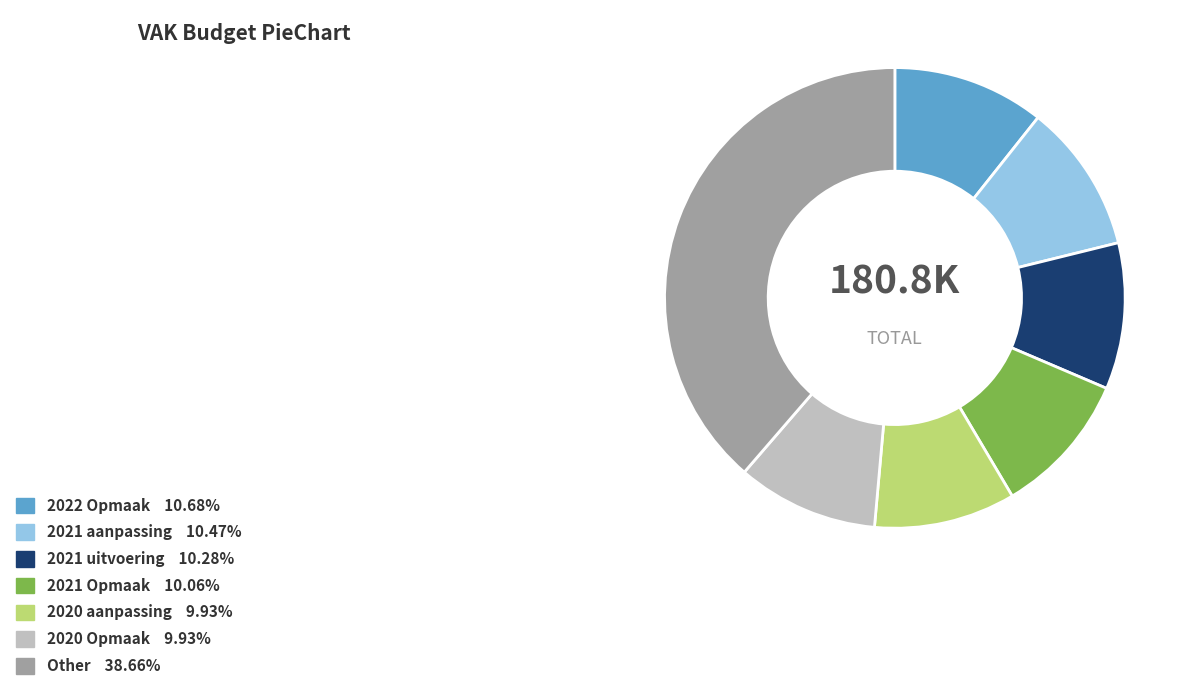

Is there a majority slice in this chart?

No